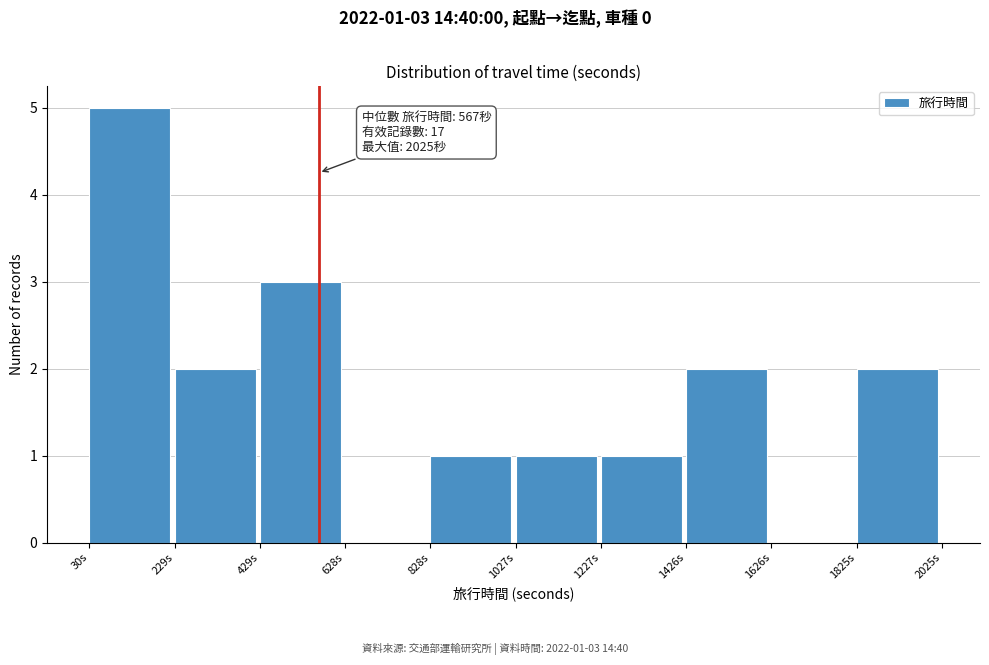

Over which range of the x-axis is the bar tallest?

40 to 220